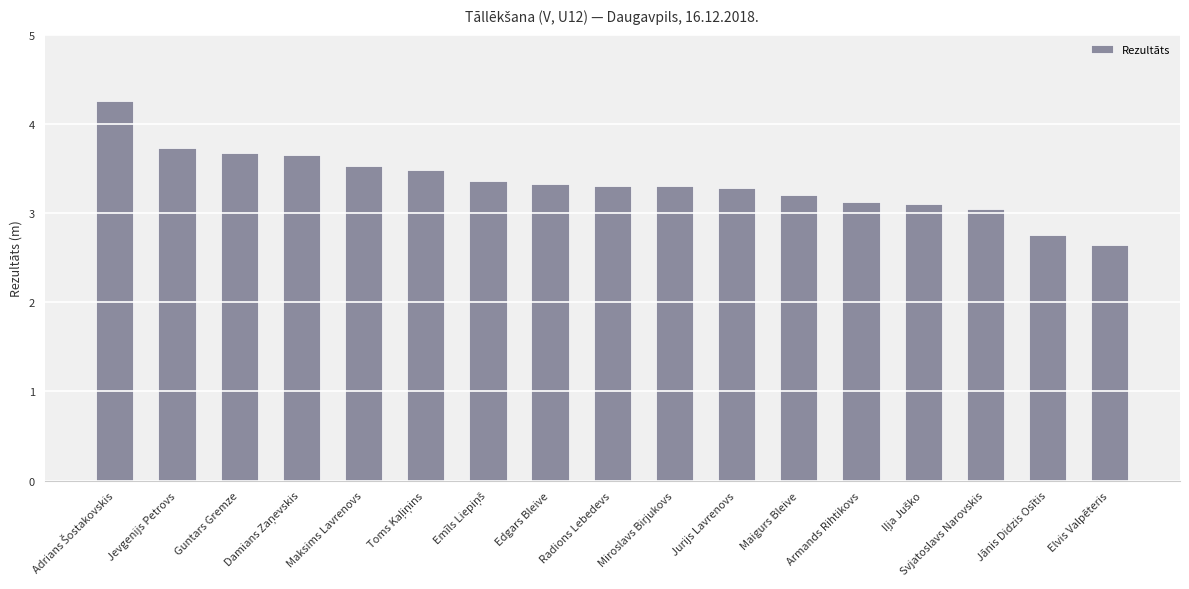

What is the maximum value shown in the chart?

4.3